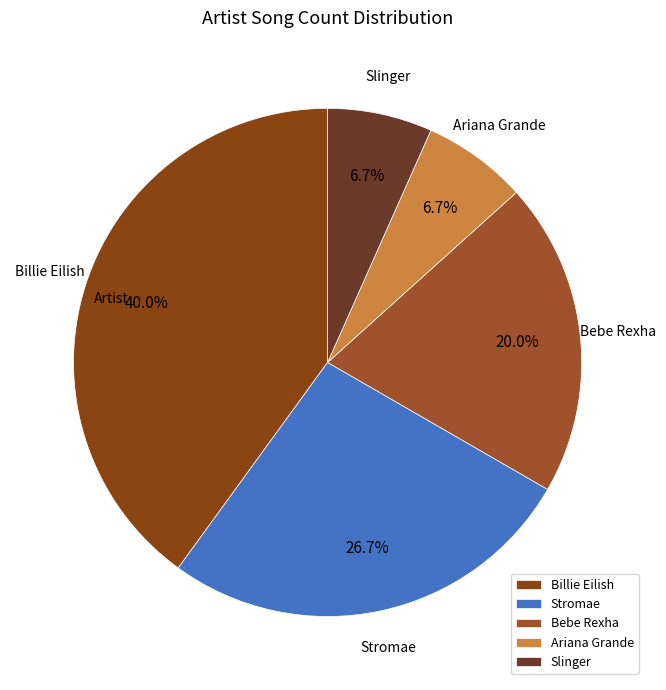

How many segments does this pie chart have?

5